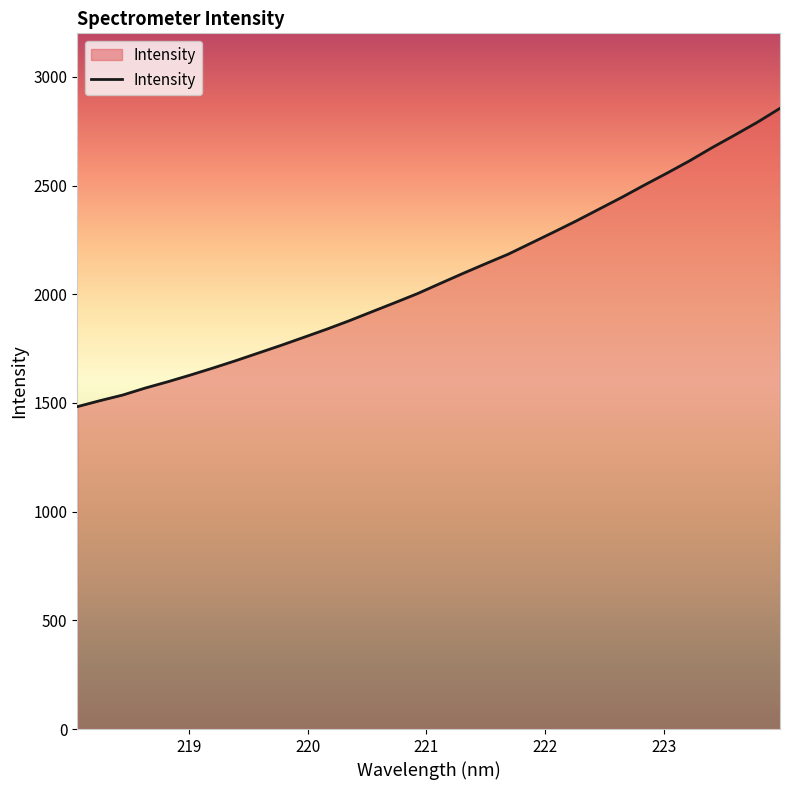

What is the smallest value displayed?

1482.7